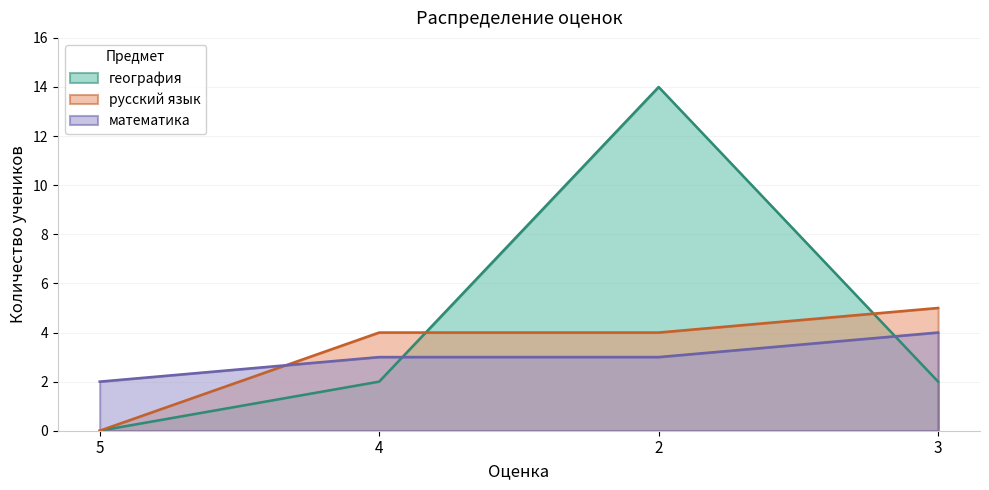

What are all the series names shown in the legend?

география, русский язык, математика